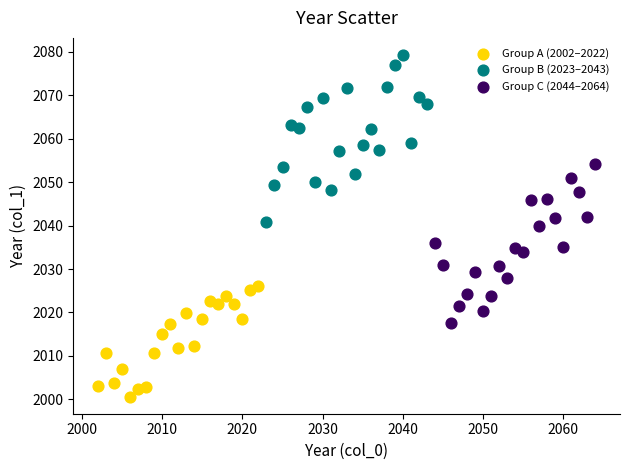

Which series contains the highest Y value?

Group B (2023–2043)